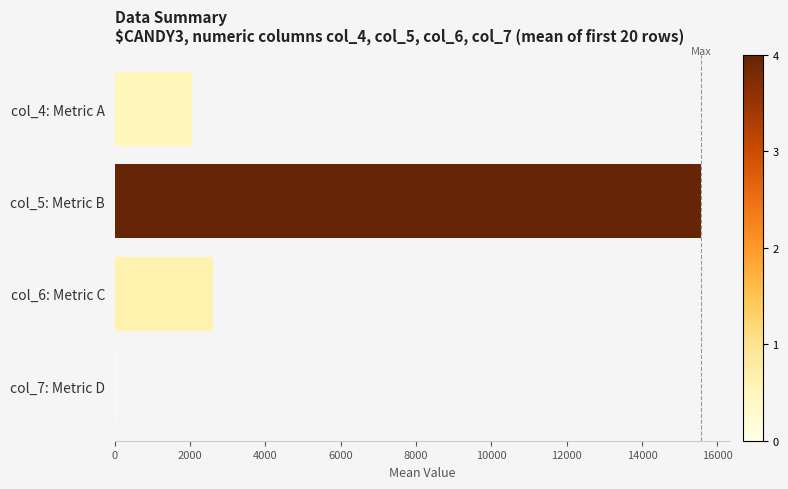

Where is the data nearest to the value 7802?

col_6: Metric C